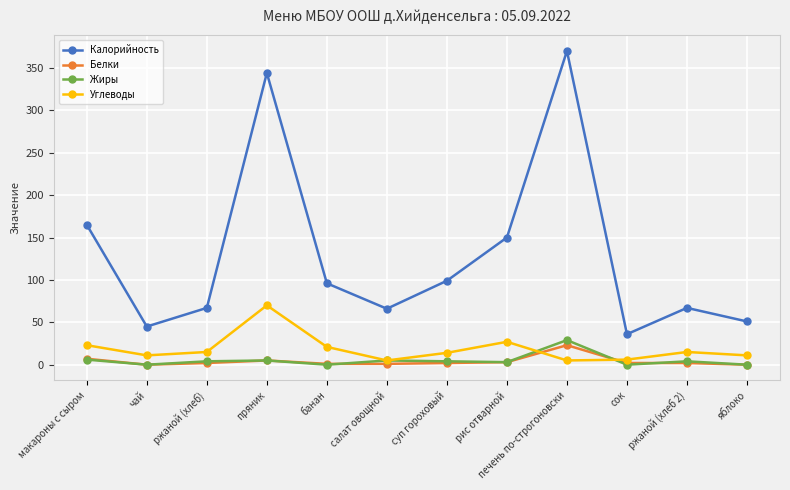

The value of Углеводы at банан is 21. True or false?

True